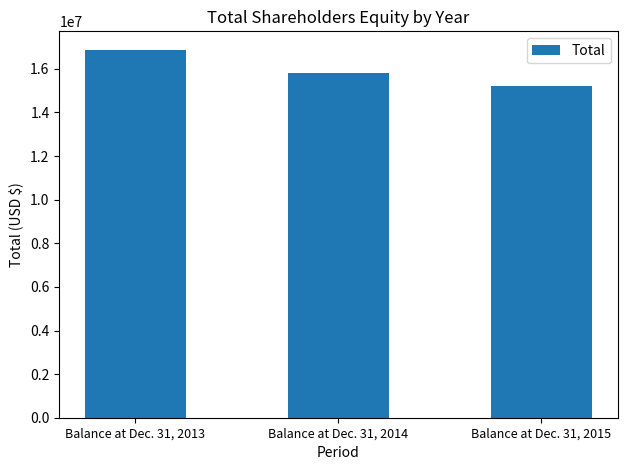

What is the value of the 2nd bar from the left?

15790000